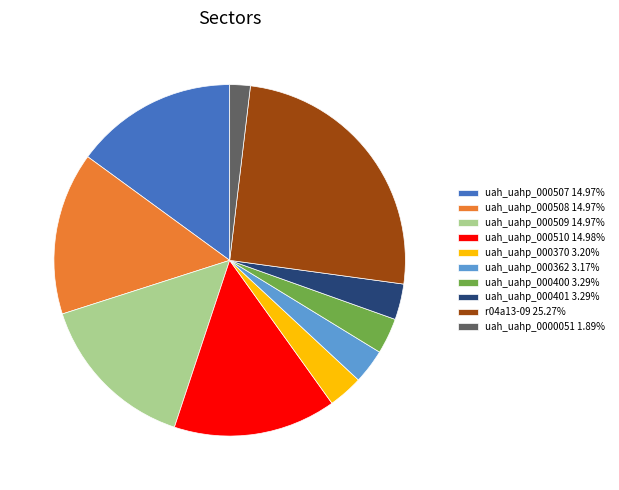

Which has a higher value, uah_uahp_000507 or uah_uahp_000401?

uah_uahp_000507